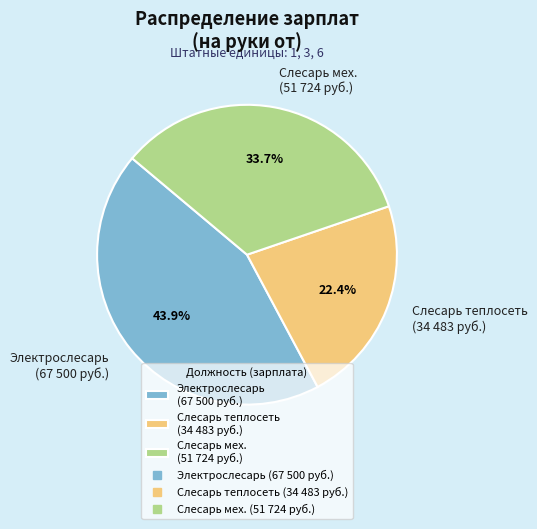

Count the number of slices in the pie.

3